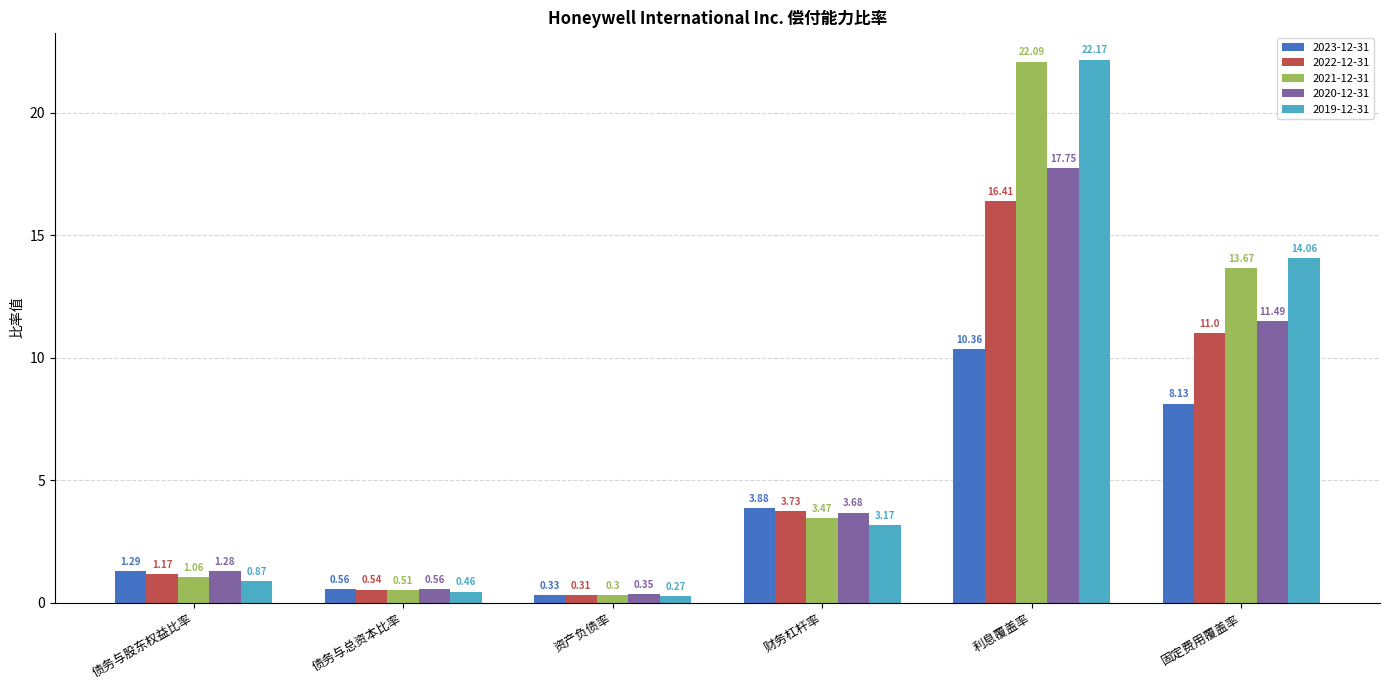

What is the greatest value displayed?

22.2